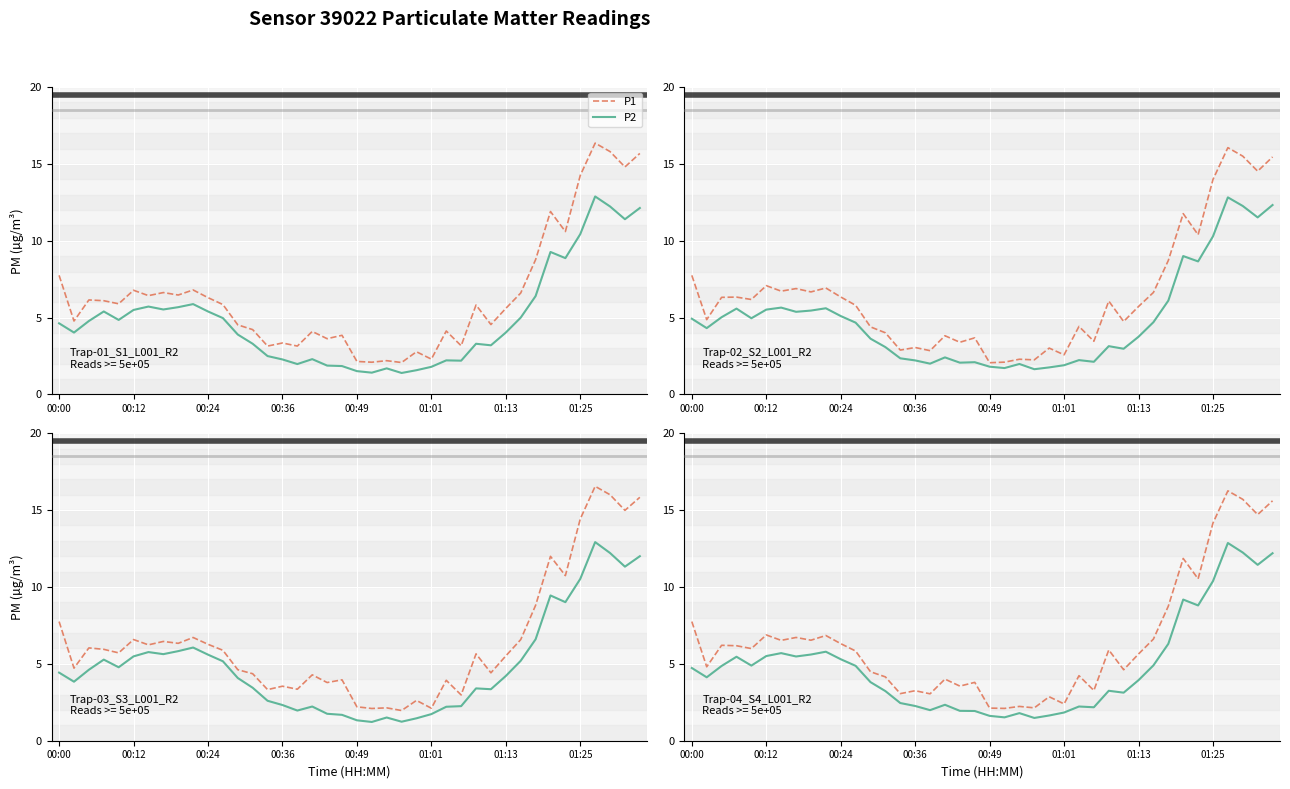

What is the greatest value displayed?

16.3